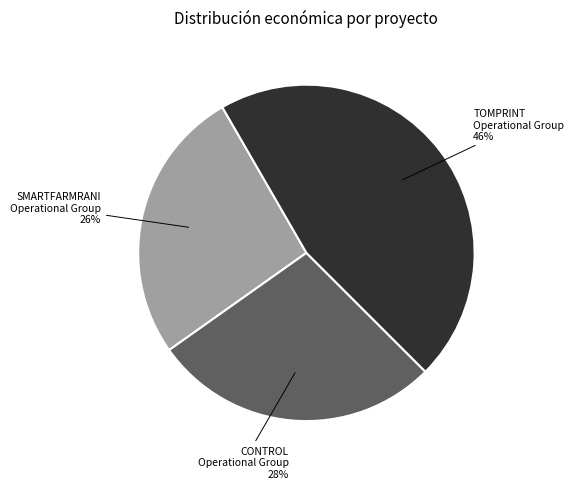

To the nearest percent, what is the combined percentage of SMARTFARMRANI Operational Group and TOMPRINT Operational Group?

72%